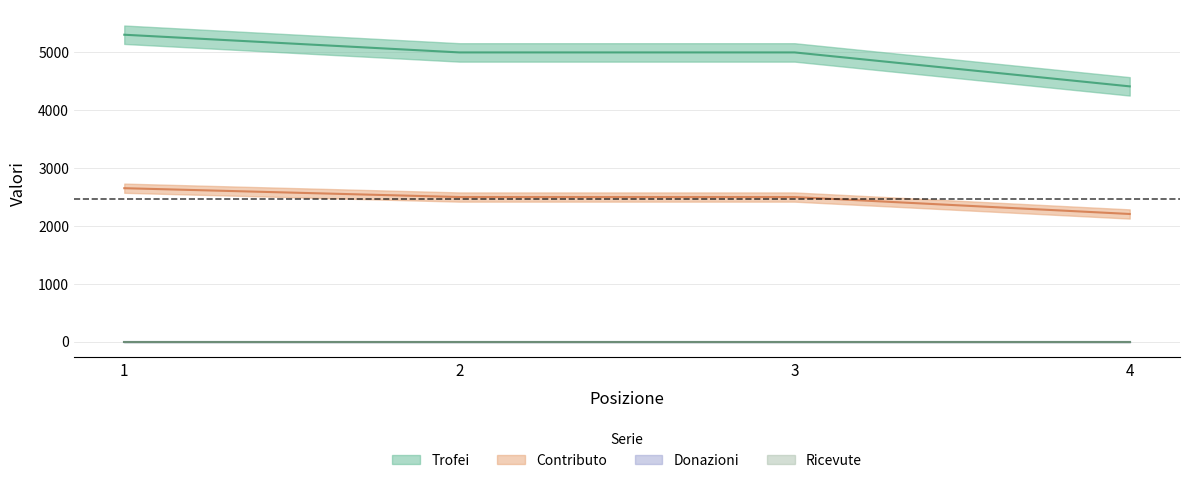

List the labels in order of Trofei value, smallest first.

4, 2, 3, 1